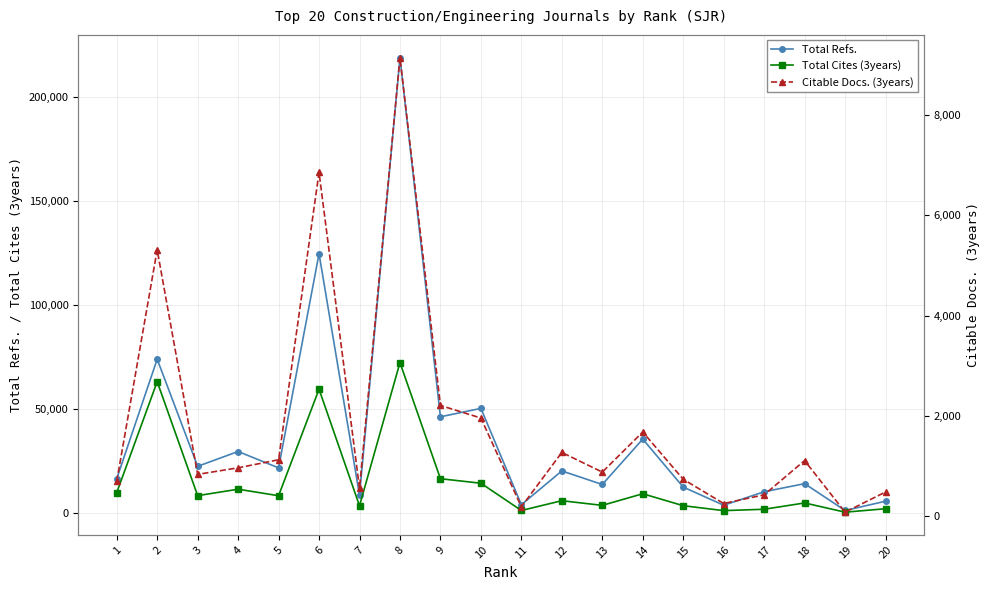

Is this an area chart (filled region under the line)?

No